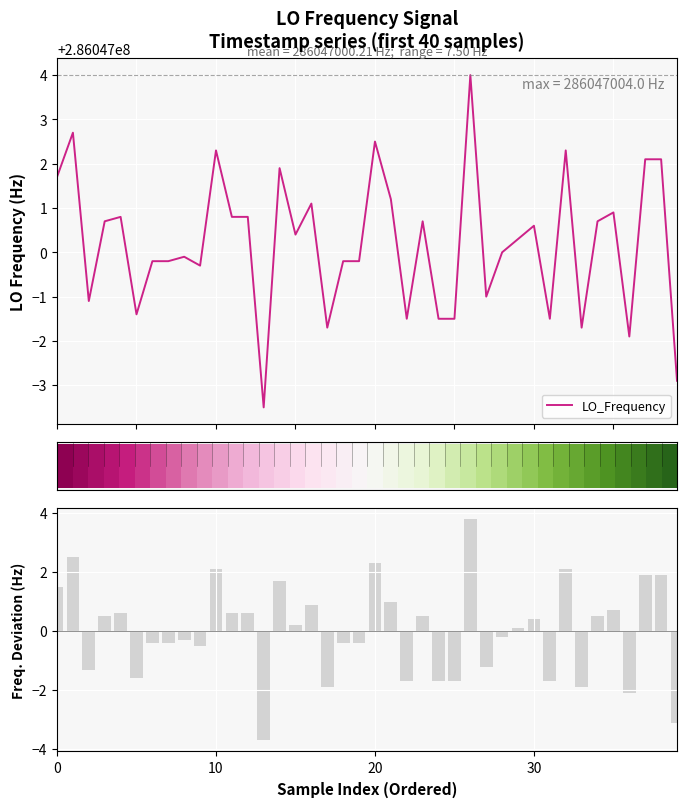

Does the chart contain any negative values?

Yes